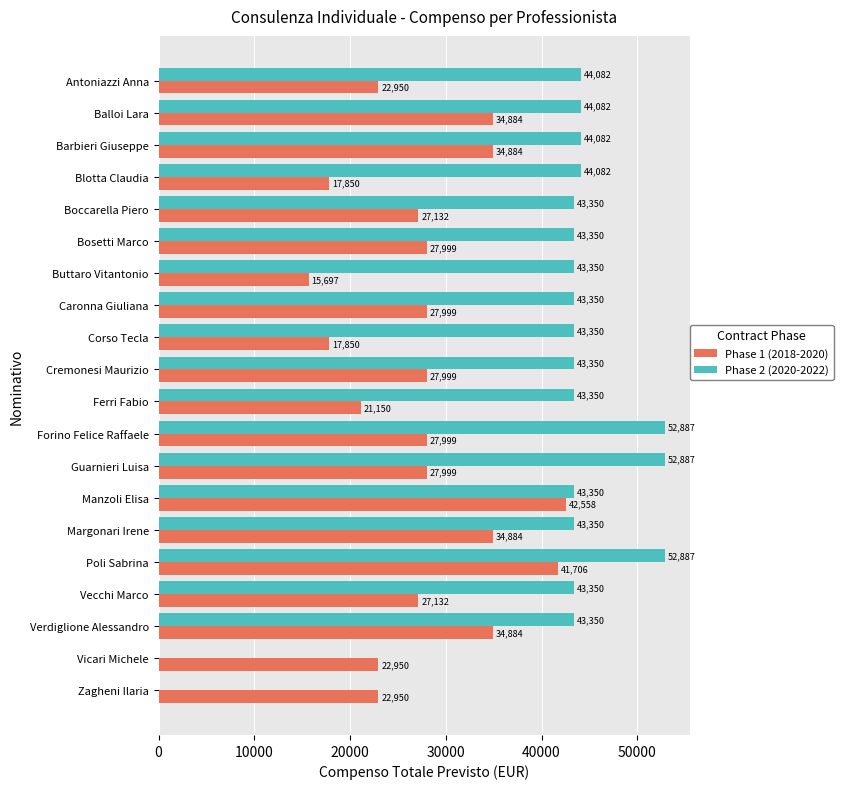

What is the sum of all Phase 2 (2020-2022) values?

811842.5